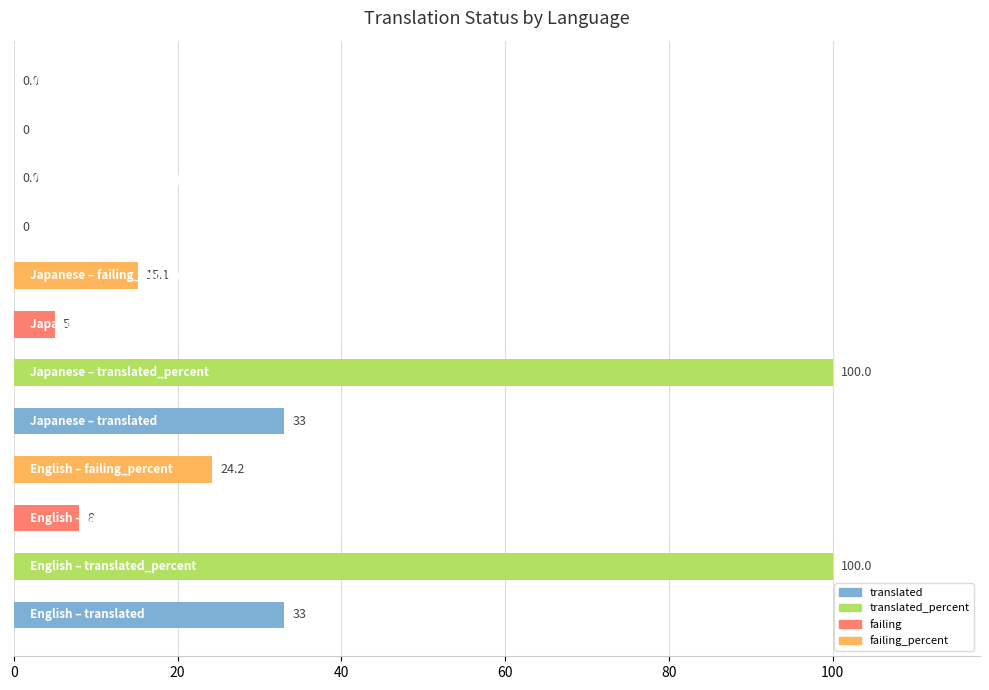

What is the maximum value shown in the chart?

100.0